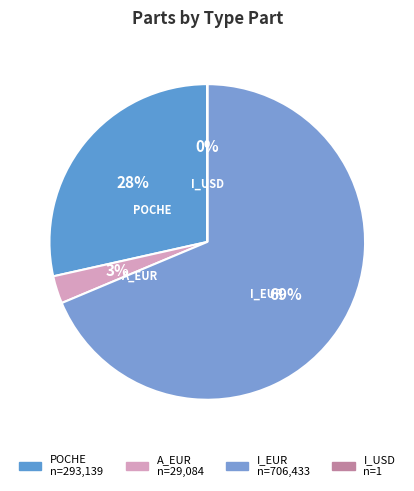

To the nearest percent, what is the difference between the I_USD and POCHE slice percentages?

28%